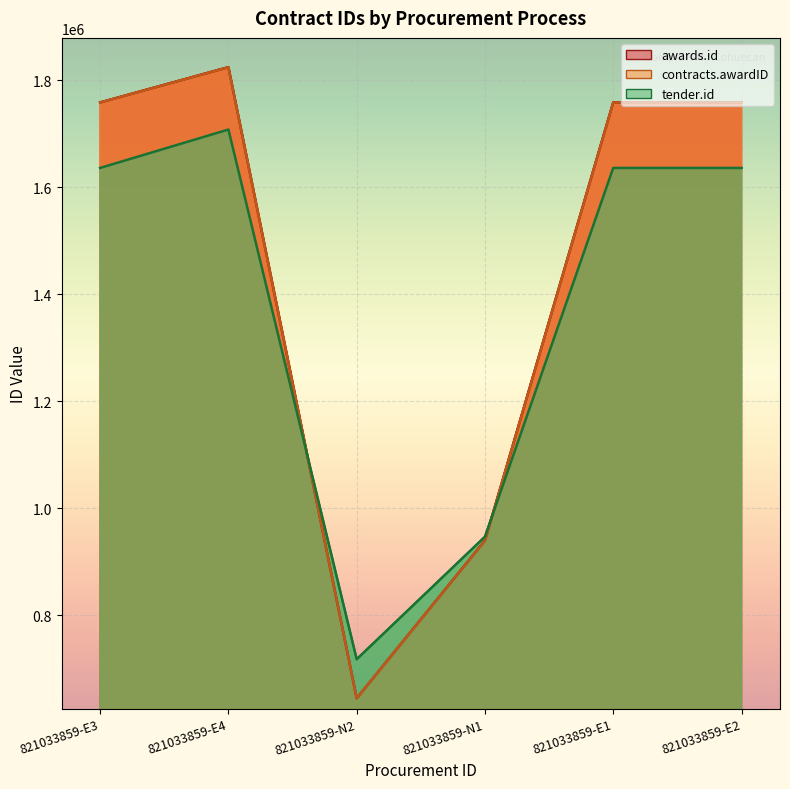

What value does the tender.id series have at 821033859-N1, to the nearest 50?

946700